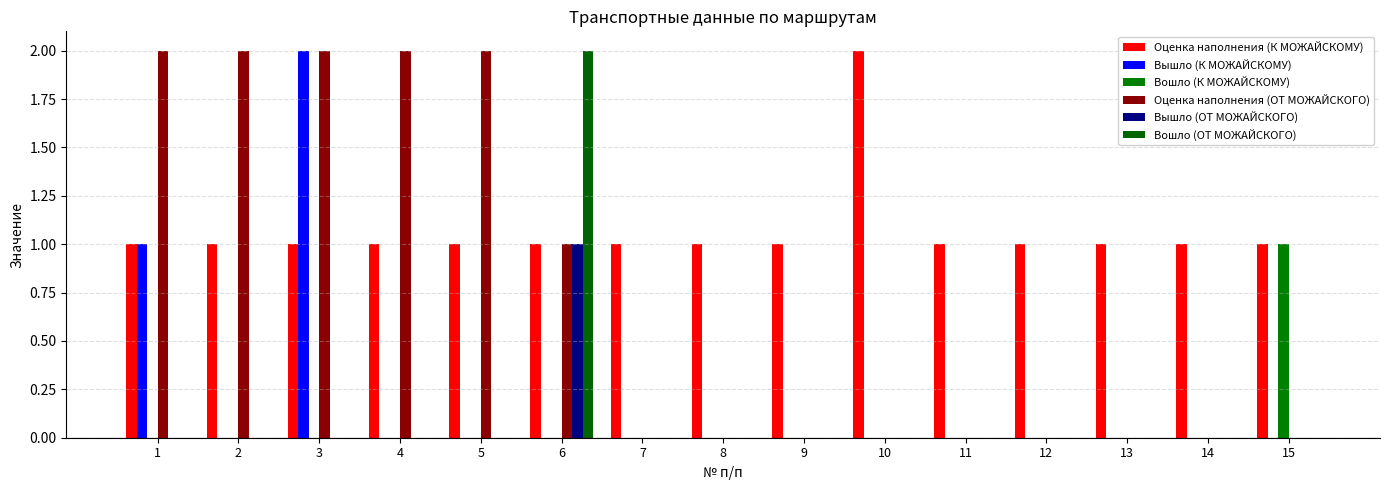

Rank the categories by Вышло (К МОЖАЙСКОМУ) value from lowest to highest.

2, 4, 5, 6, 7, 8, 9, 10, 11, 12, 13, 14, 15, 1, 3